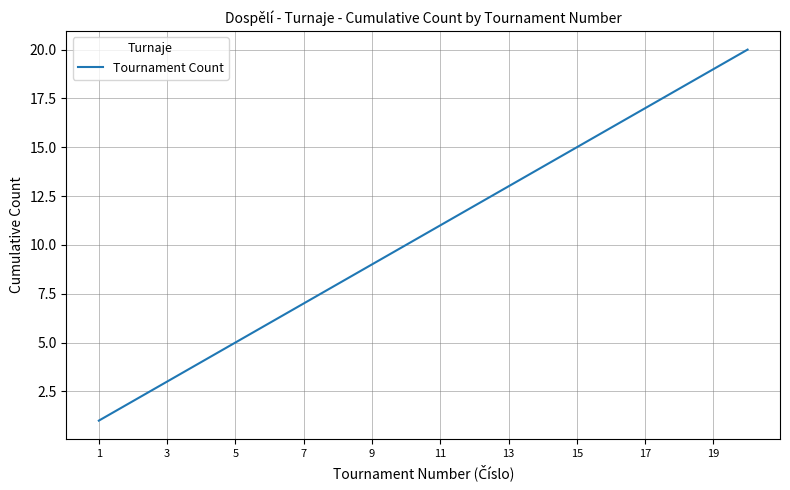

What is the greatest value displayed?

20